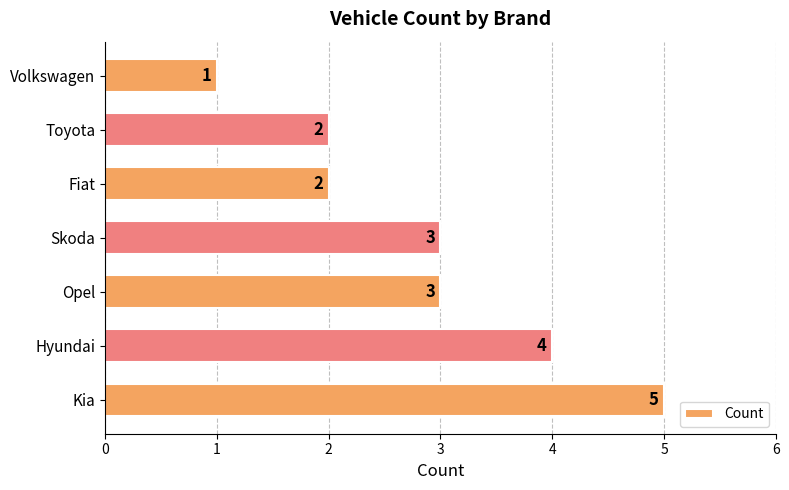

True or false: the data shows 4 at Hyundai.

True